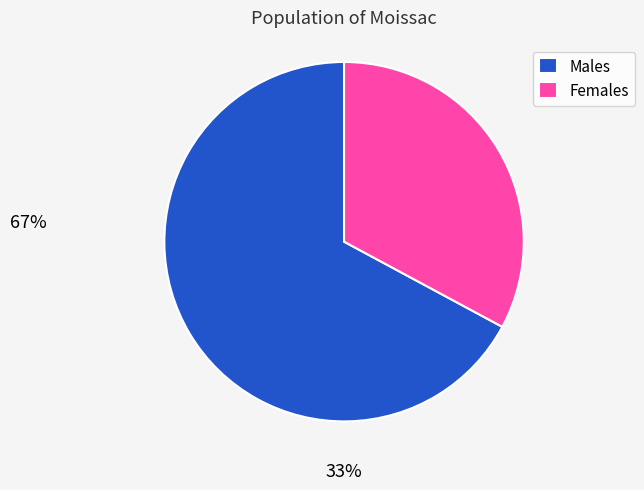

The Females slice represents 40% of the pie. True or false?

False